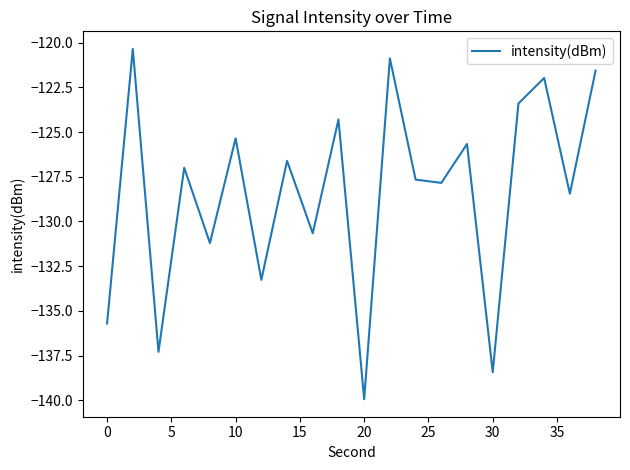

What is the difference between the maximum and minimum values?

19.6